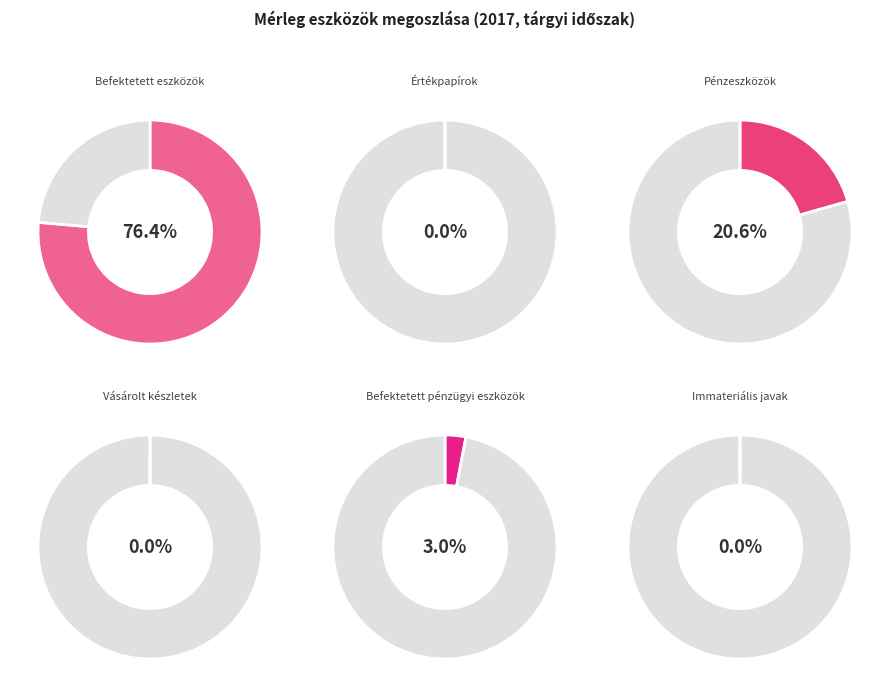

What percentage is the Befektetett eszközök slice, to the nearest percent?

76%